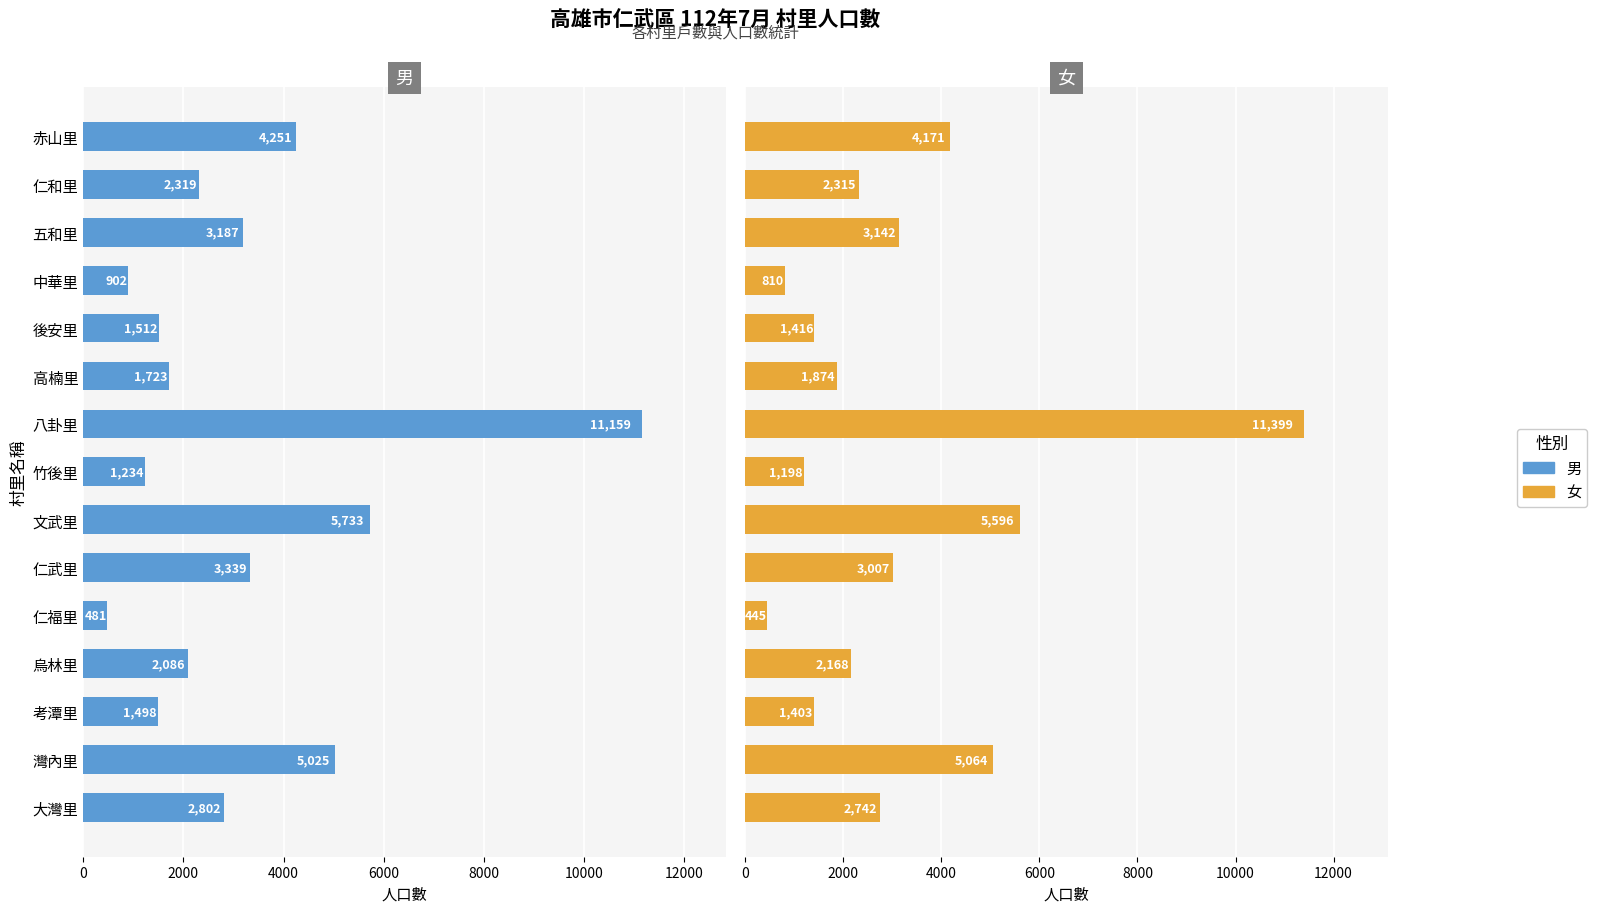

The 女 series shows 3071 at 灣內里. True or false?

False